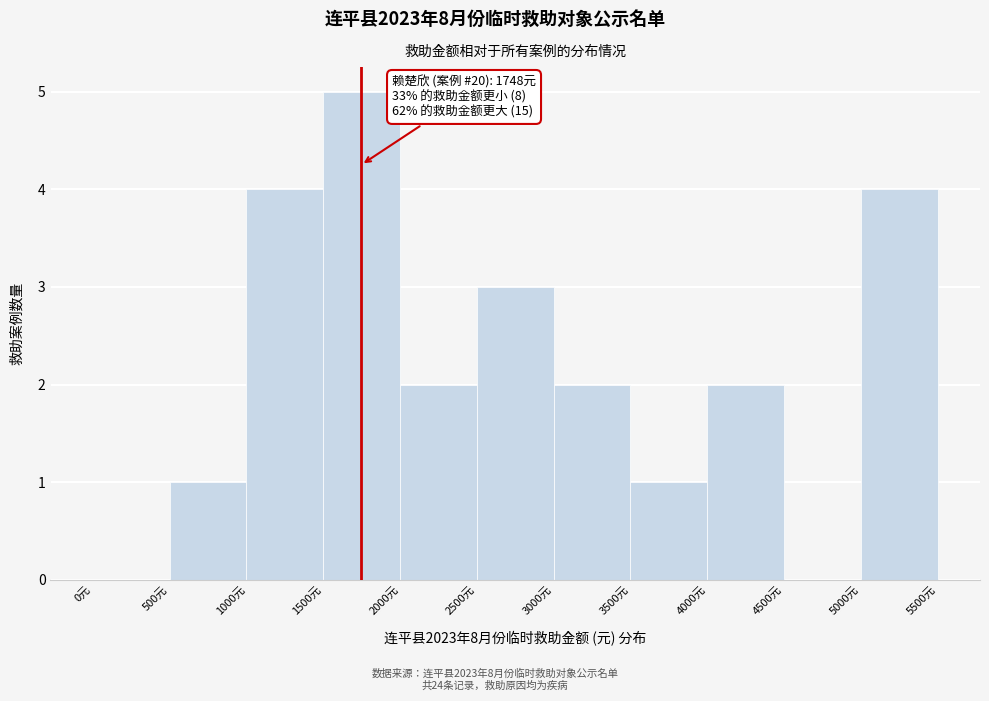

Which range on the x-axis has the tallest bar?

1500 to 2000